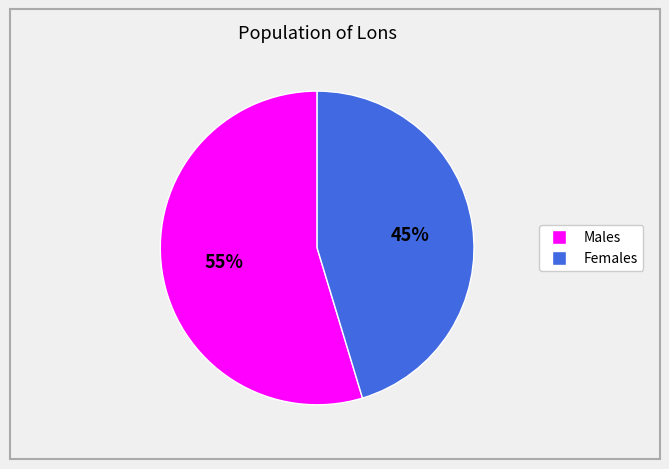

To the nearest percent, what is the average slice percentage?

50%